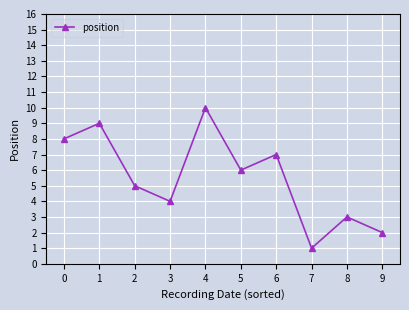

The chart shows a value of 6 at 4. True or false?

False